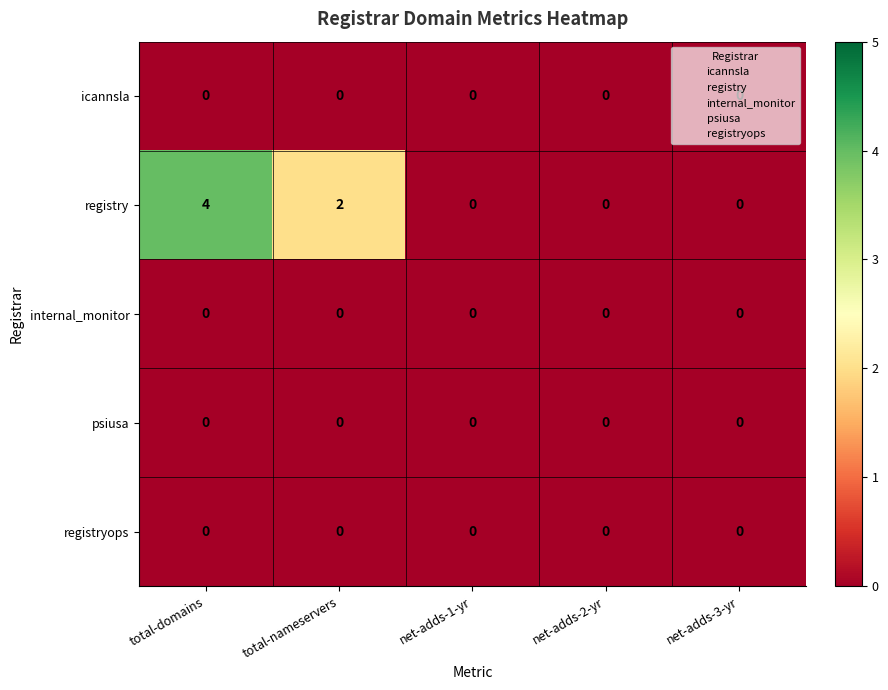

Which series has the widest spread of values?

registry